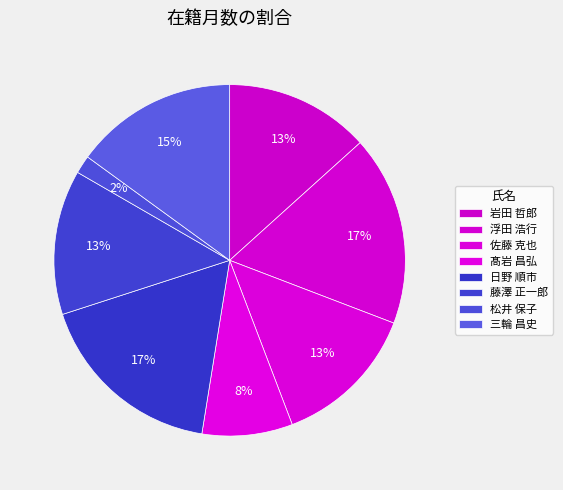

True or false: 髙岩 昌弘 accounts for 8% of the total.

True